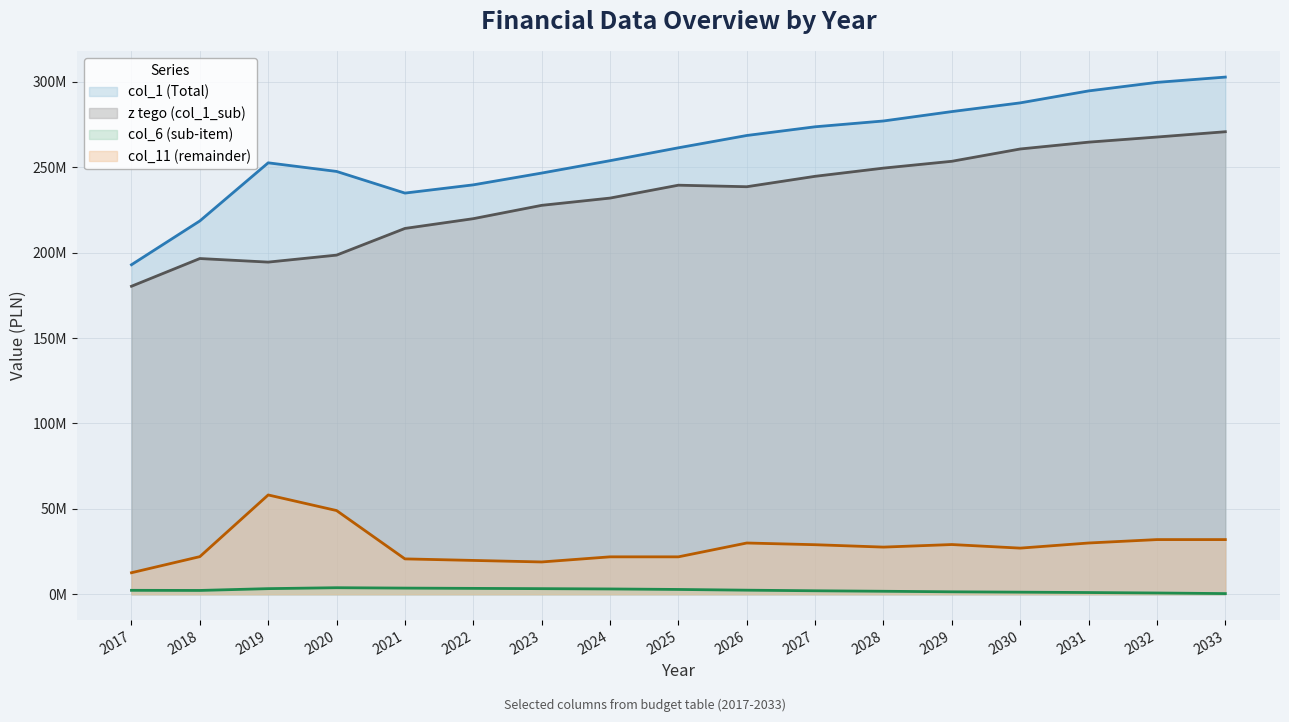

What is the difference between the highest and lowest values at 2017?

190628554.0